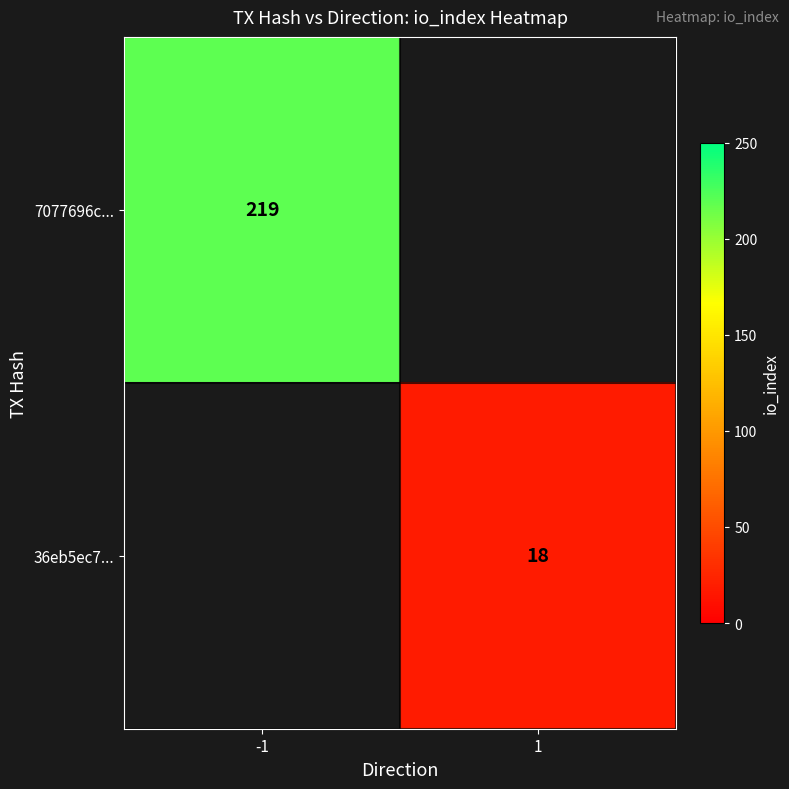

Which label corresponds to the largest value in the chart?

-1